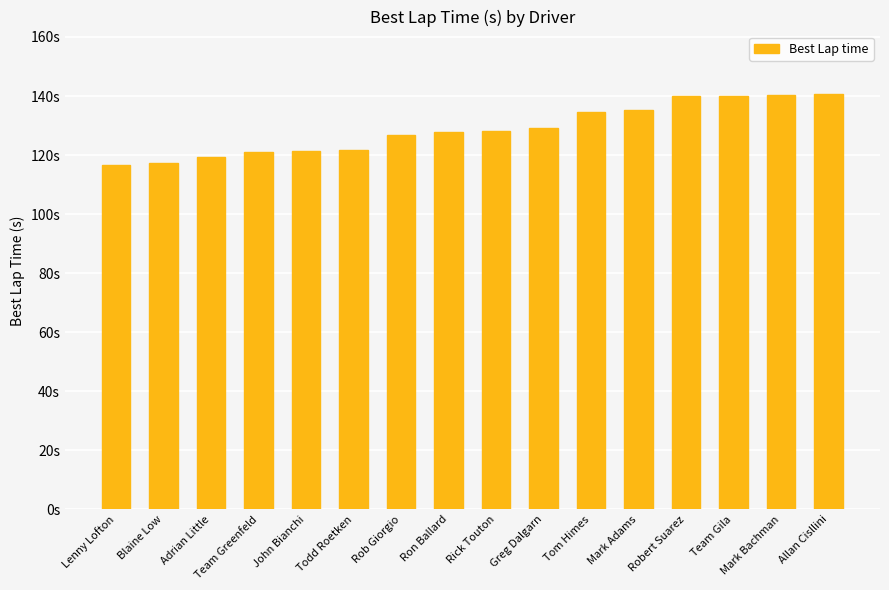

What is the maximum value shown in the chart?

140.7